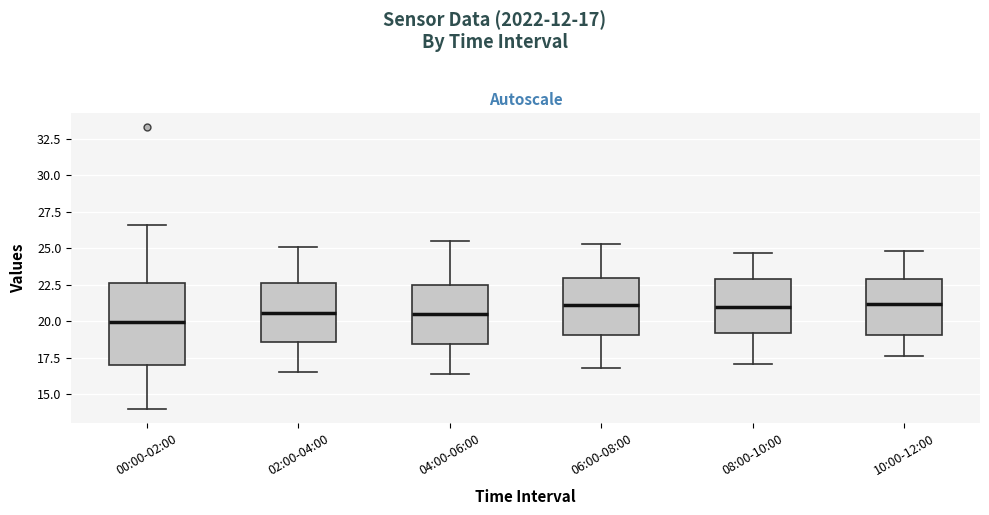

Where is the lower edge of the box for 08:00-10:00 on the y-axis? The values are not printed on the chart, so give them approximately, as read against the axis.

19.0